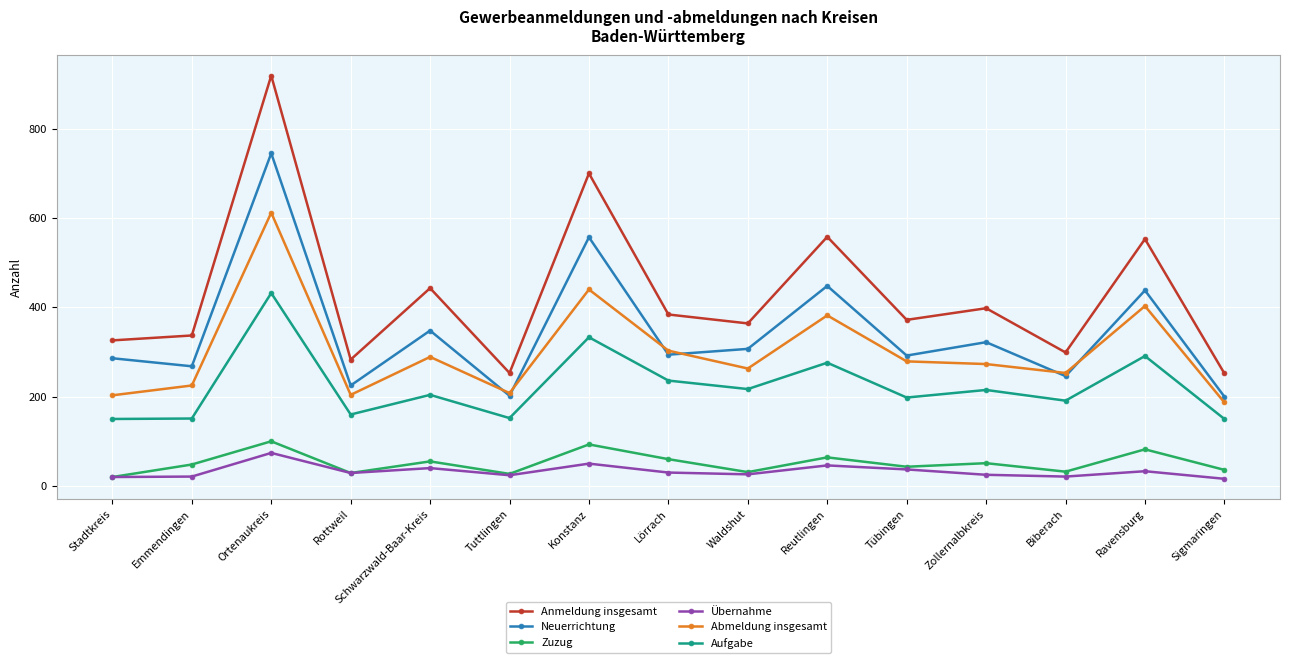

True or false: Aufgabe and Neuerrichtung intersect in this chart.

False